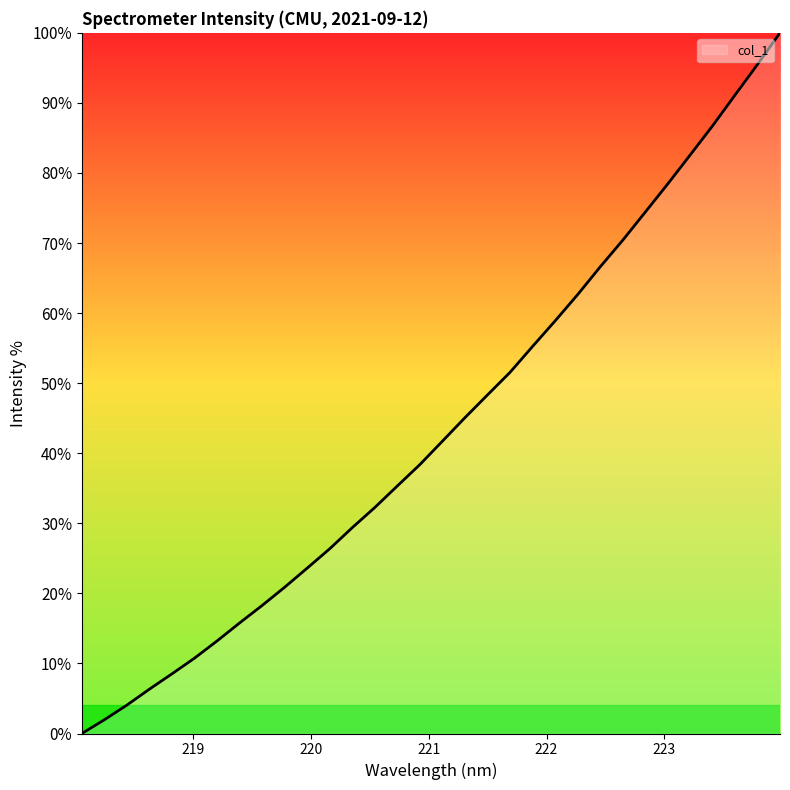

Reading right to left, list all the values displayed in this chart.

223.9802=100.0	223.7895=95.5	223.5987=91.1	223.408=86.7	223.2172=82.5	223.0264=78.4	222.8355=74.4	222.6447=70.4	222.4538=66.6	222.263=62.6	222.0721=58.9	221.8812=55.2	221.6902=51.5	221.4993=48.3	221.3083=45.1	221.1174=41.7	220.9264=38.4	220.7354=35.3	220.5444=32.3	220.3533=29.4	220.1623=26.4	219.9712=23.6	219.7801=20.9	219.589=18.3	219.3979=15.8	219.2067=13.2	219.0156=10.8	218.8244=8.5	218.6332=6.3	218.442=4.1	218.2508=2.0	218.0596=0.0